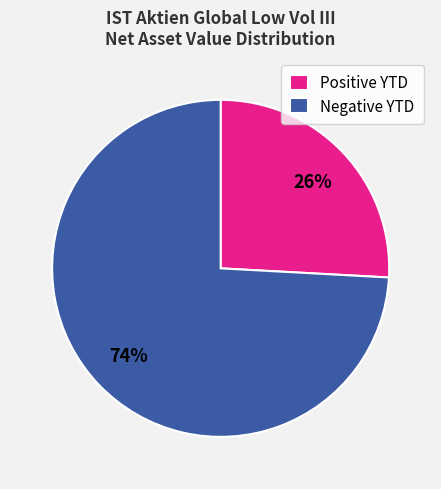

Do Negative YTD and Positive YTD together represent more than half of the pie?

Yes